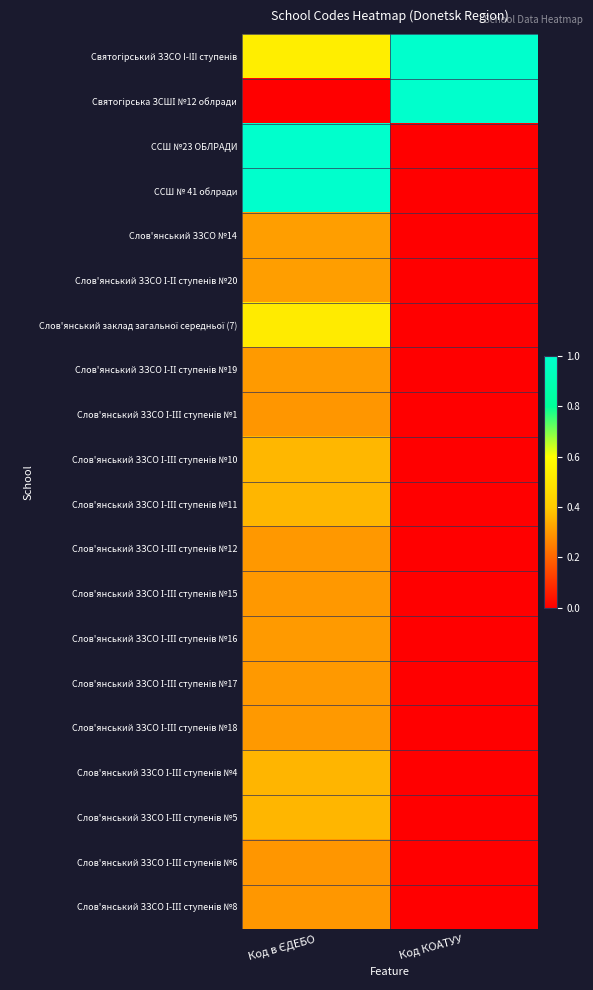

What is the total value across all series at Код КОАТУУ?

2.0